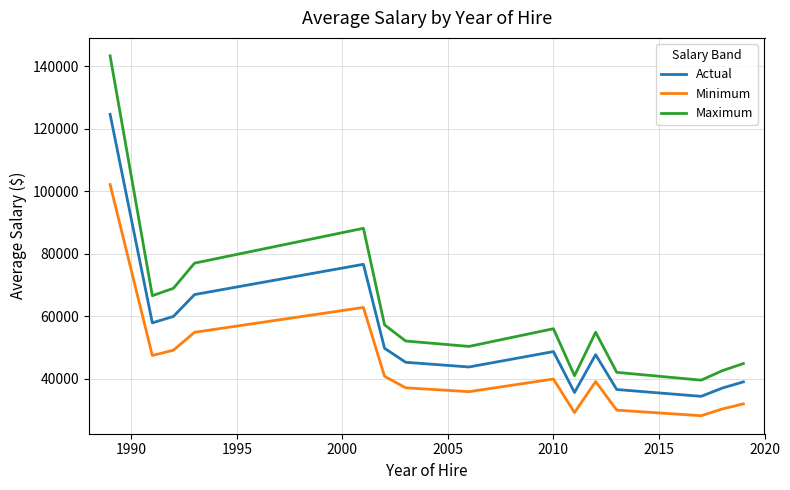

What is the difference between the maximum and minimum values in the Maximum series?

103641.0